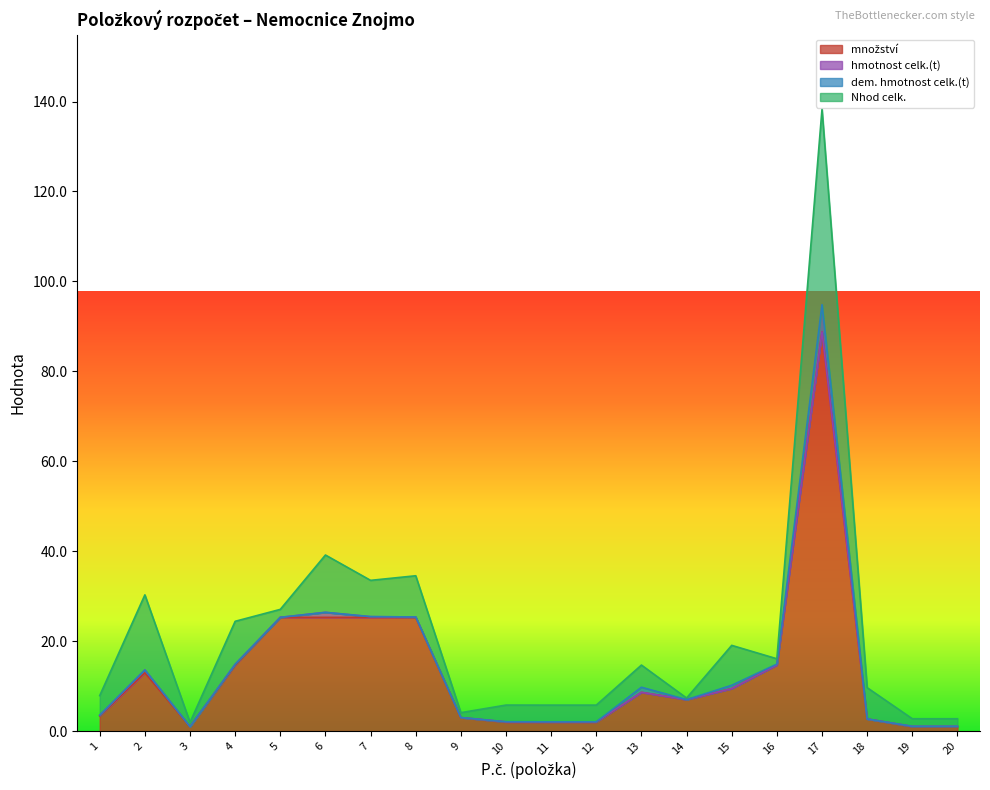

At which category is the sum across all series the highest?

17